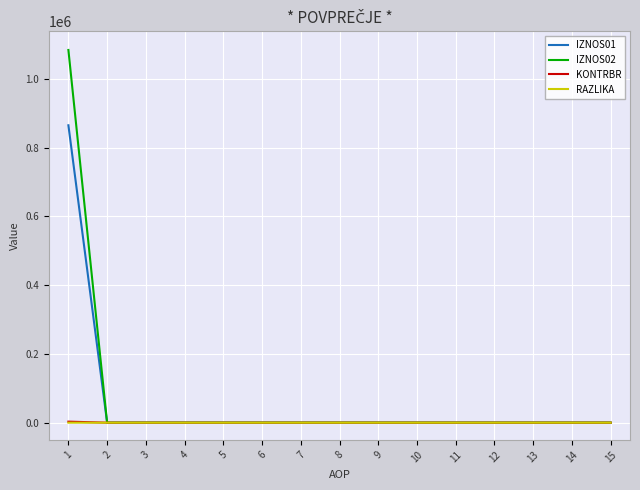

Which series has the widest spread of values?

IZNOS02